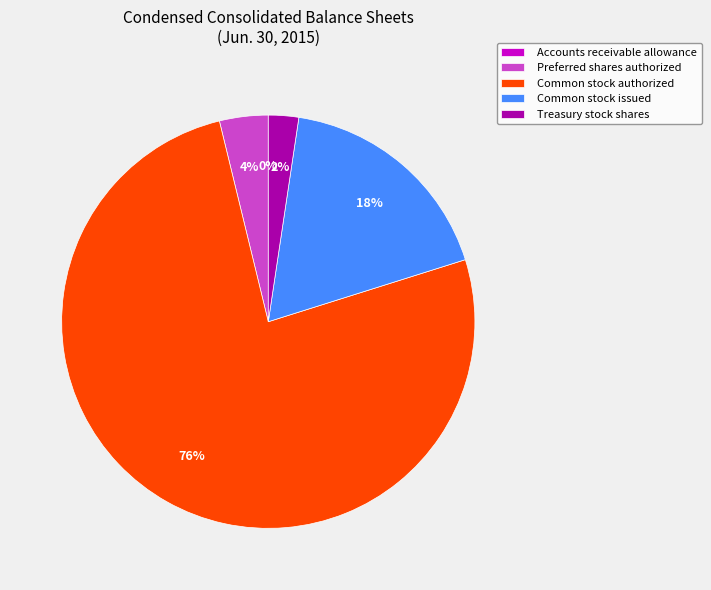

What is the majority slice?

Common stock authorized